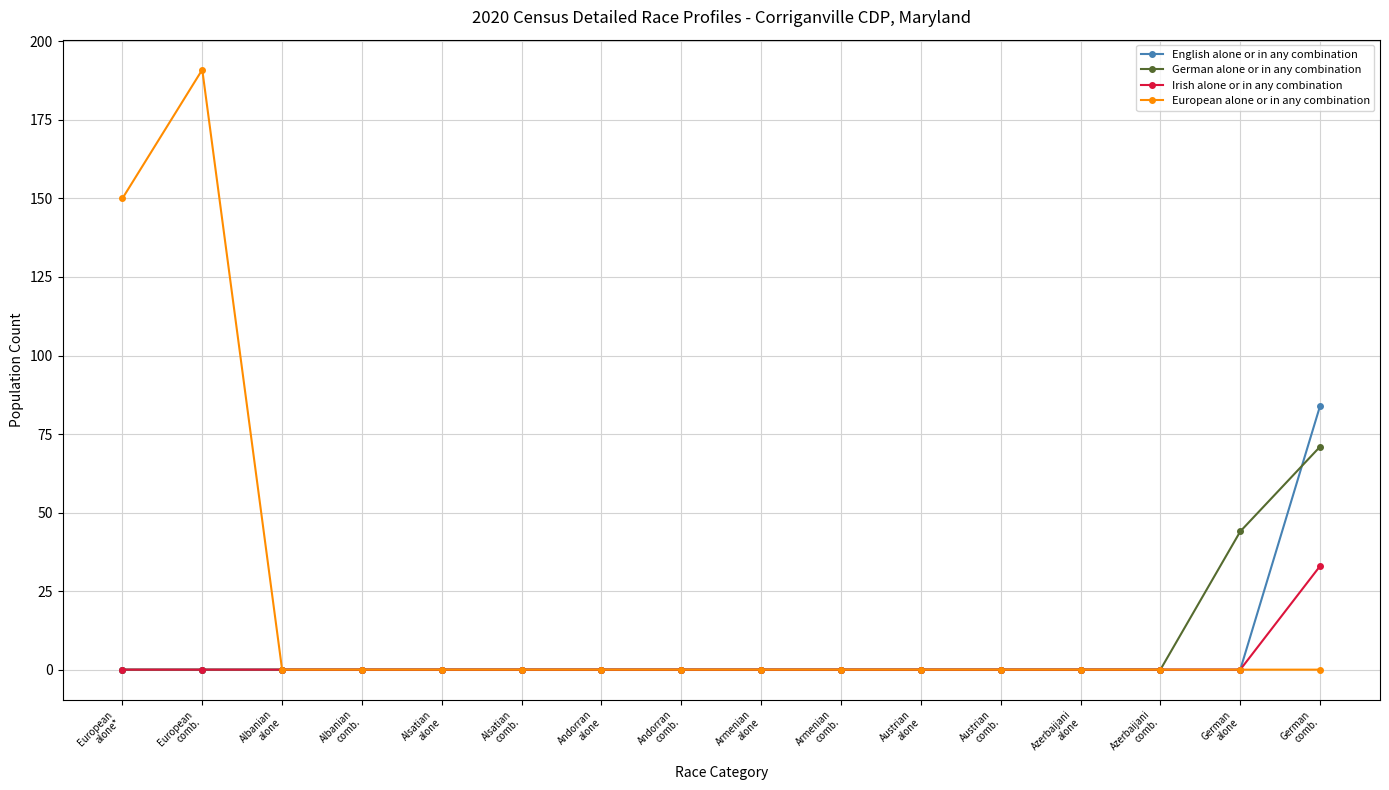

Between European
comb. and Armenian
comb., which series saw the biggest shift?

European alone or in any combination